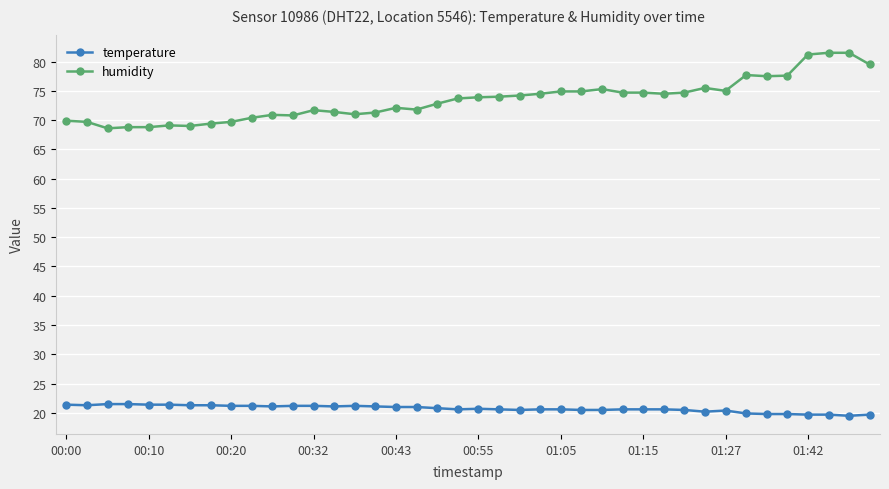

True or false: temperature and humidity cross at least once.

False